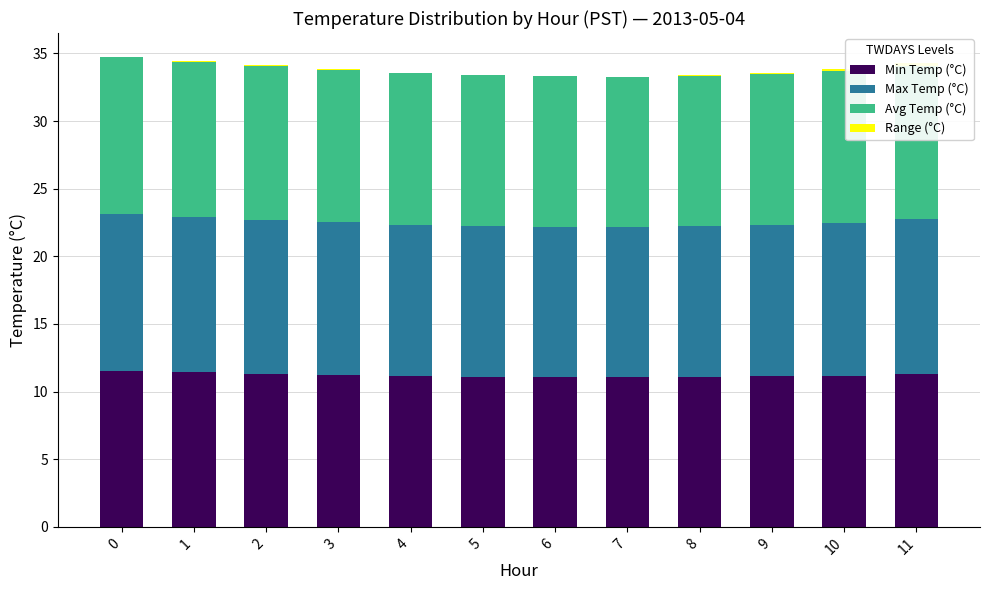

Rank the series by their maximum value, from lowest to highest.

Range (°C), Min Temp (°C), Avg Temp (°C), Max Temp (°C)